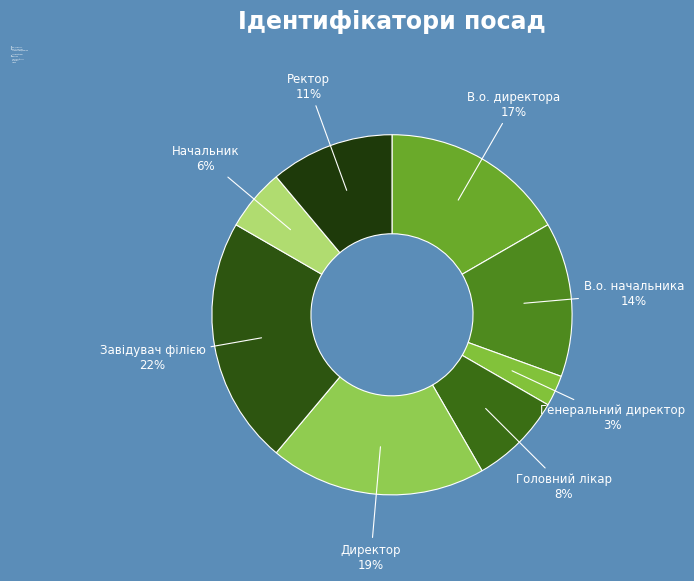

Does any single category account for the majority?

No